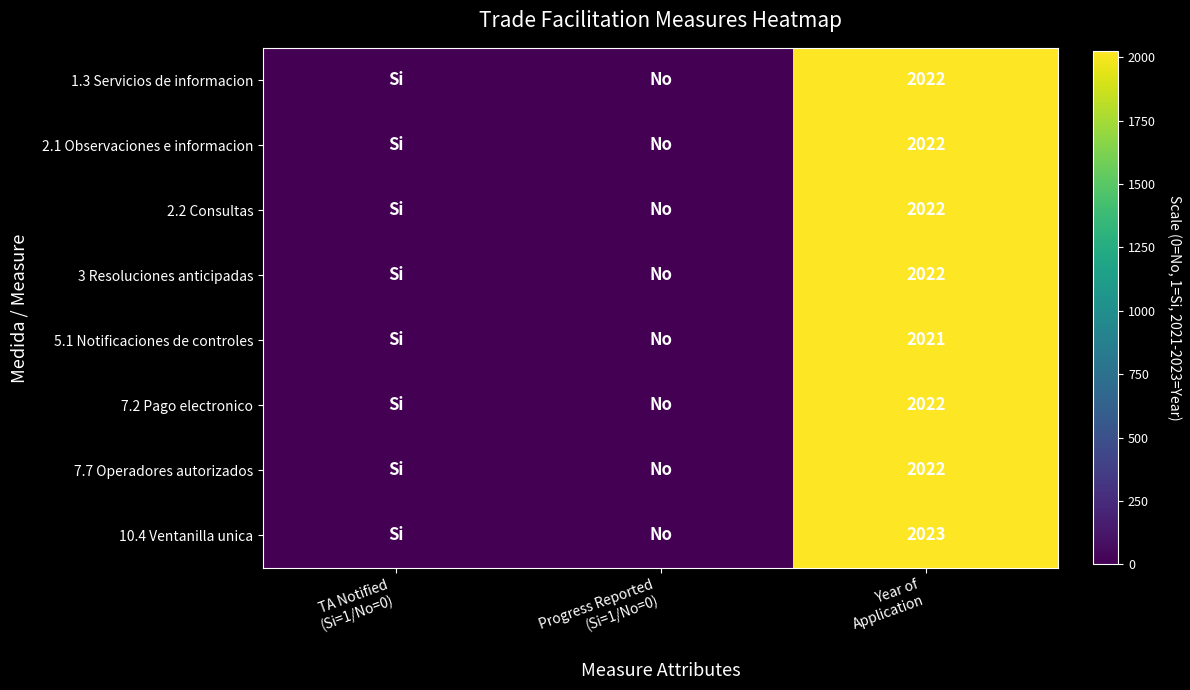

At Progress Reported (Si=1/No=0), list the series in order from smallest to largest.

1.3 Servicios de informacion, 2.1 Observaciones e informacion, 2.2 Consultas, 3 Resoluciones anticipadas, 5.1 Notificaciones de controles, 7.2 Pago electronico, 7.7 Operadores autorizados, 10.4 Ventanilla unica